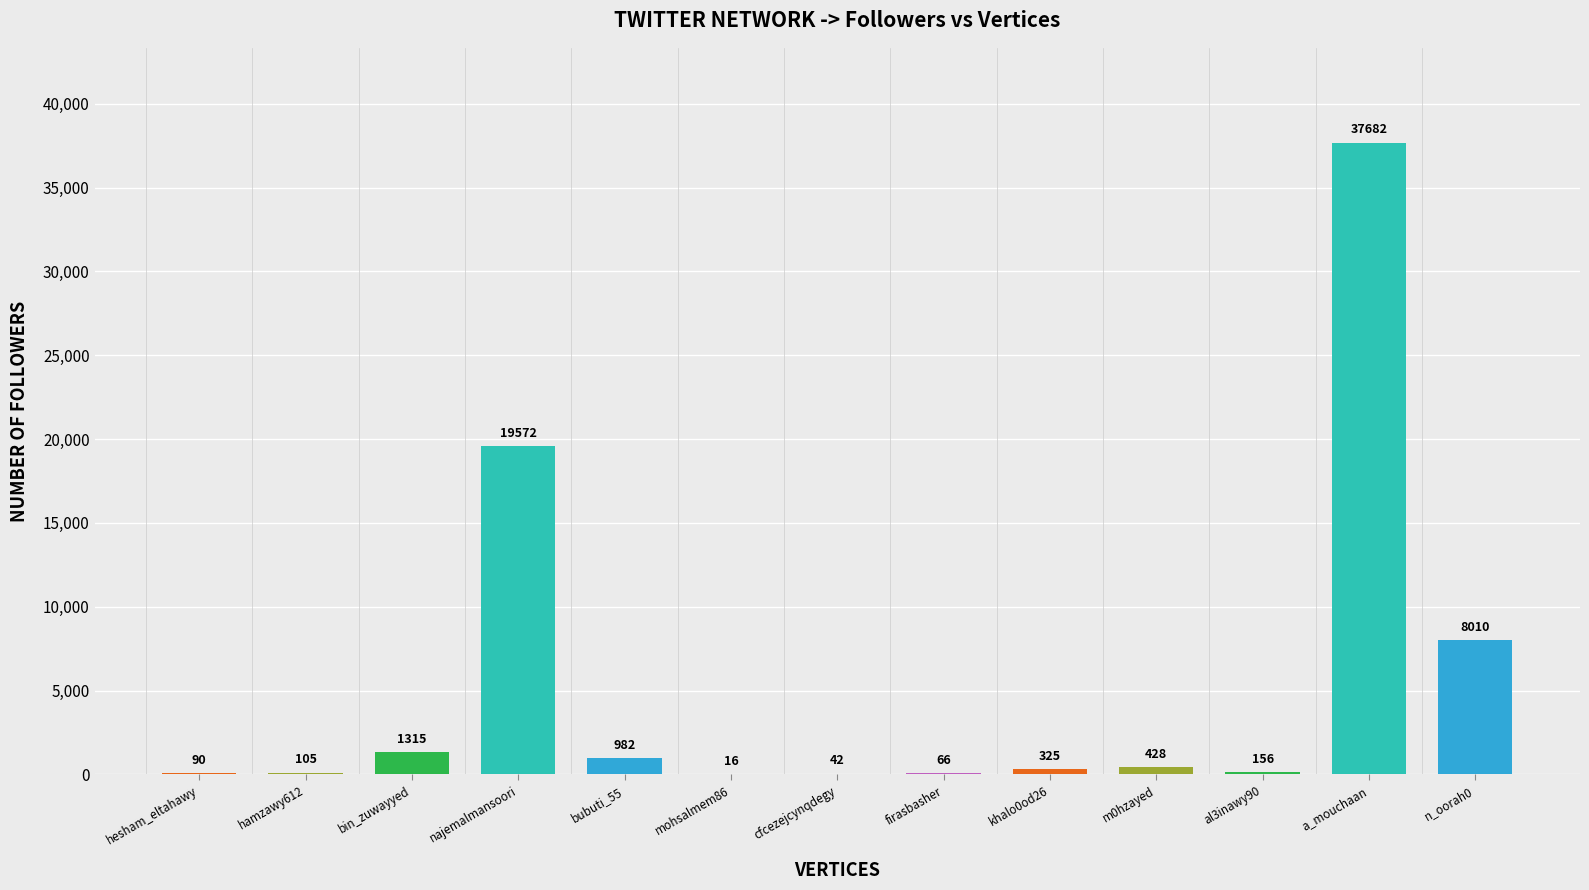

Is it true that the value at firasbasher is 98?

False